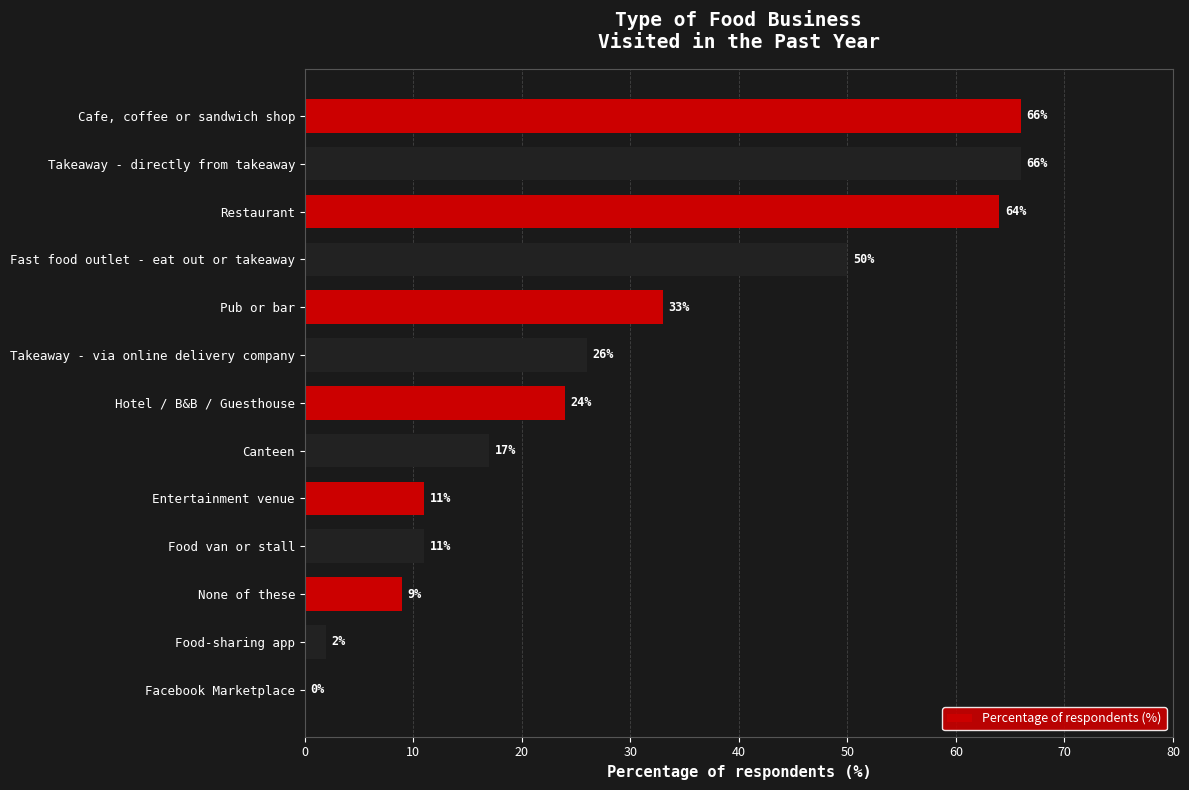

Between None of these and Hotel / B&B / Guesthouse, which is larger?

Hotel / B&B / Guesthouse